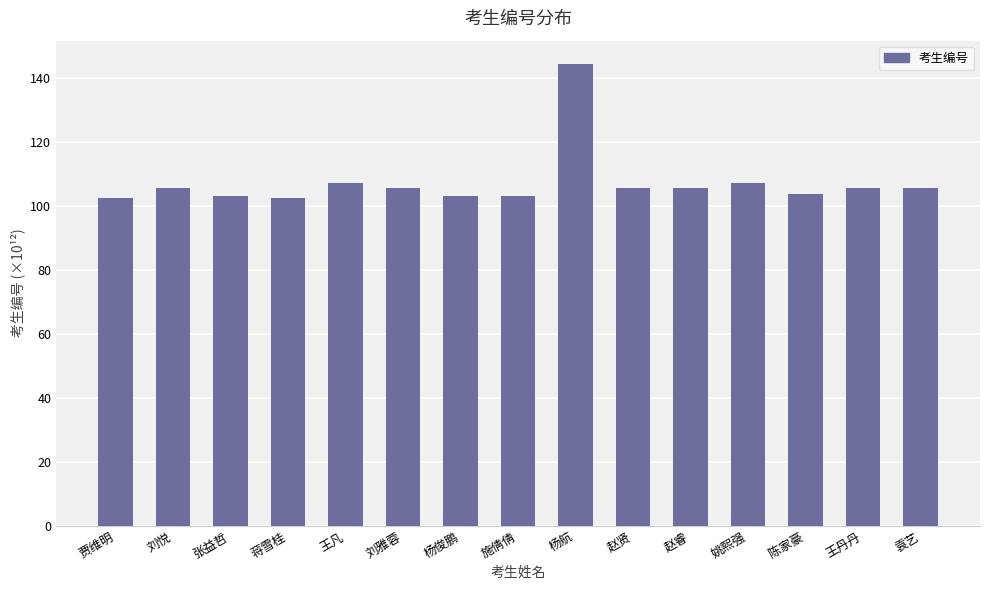

Approximately how many times larger is the value at 施倩倩 compared to 刘悦?

1.0